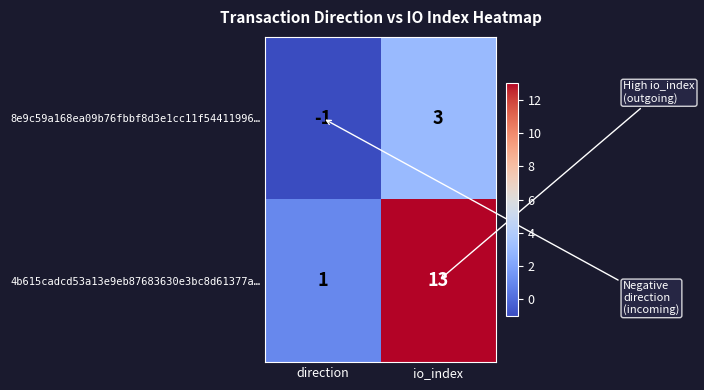

Reading right to left, list all the values displayed in this chart.

8e9c59a168ea09b76fbbf8d3e1cc11f54411996…: 3	-1
4b615cadcd53a13e9eb87683630e3bc8d61377a…: 13	1